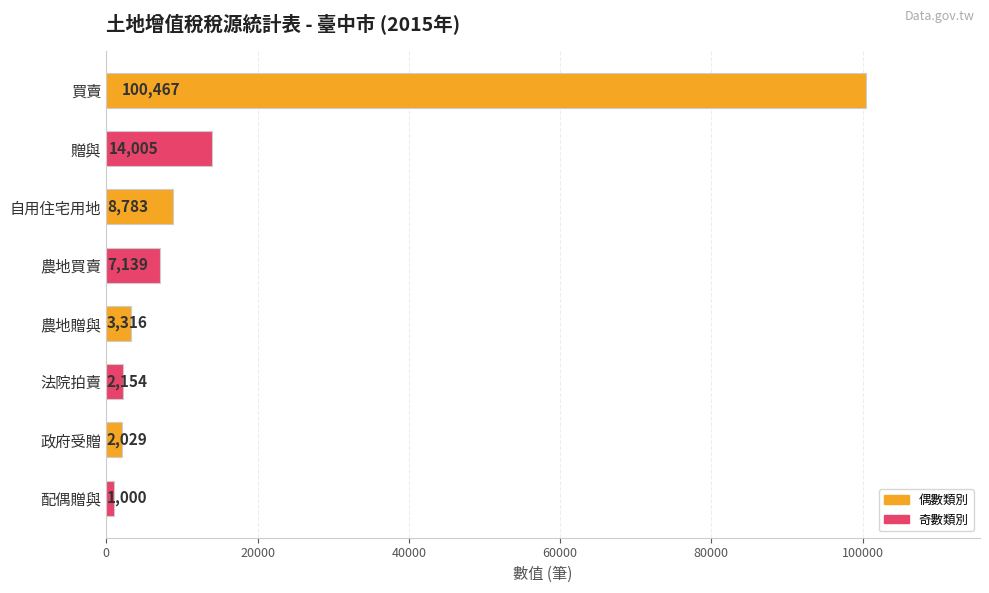

The value at 買賣 is 100467. True or false?

True